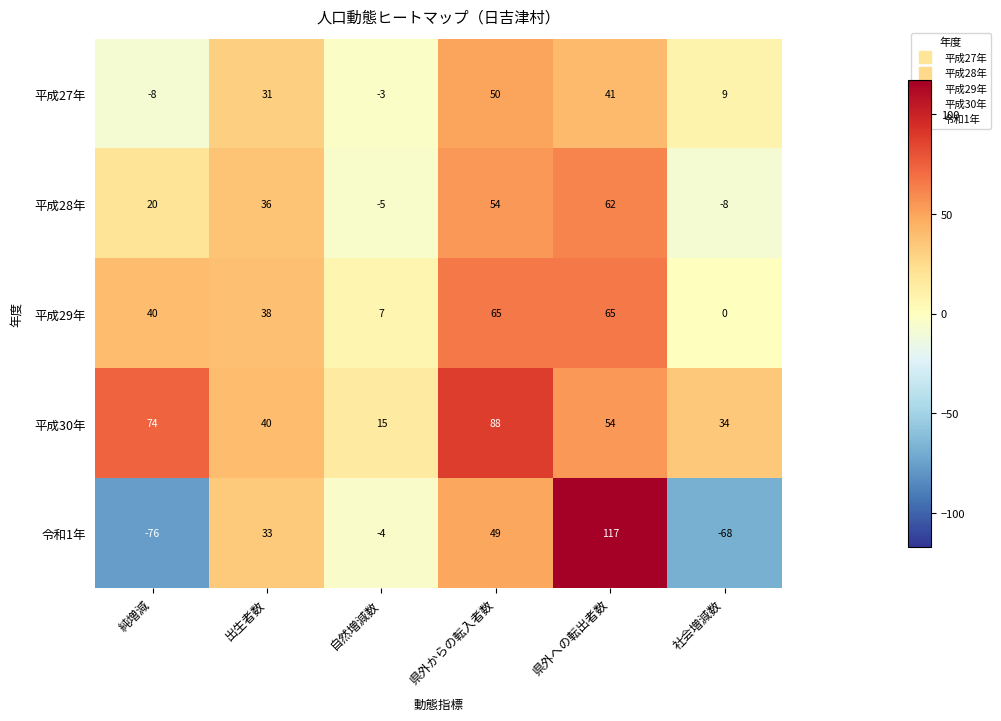

The value of 平成29年 at 県外への転出者数 is 65. True or false?

True